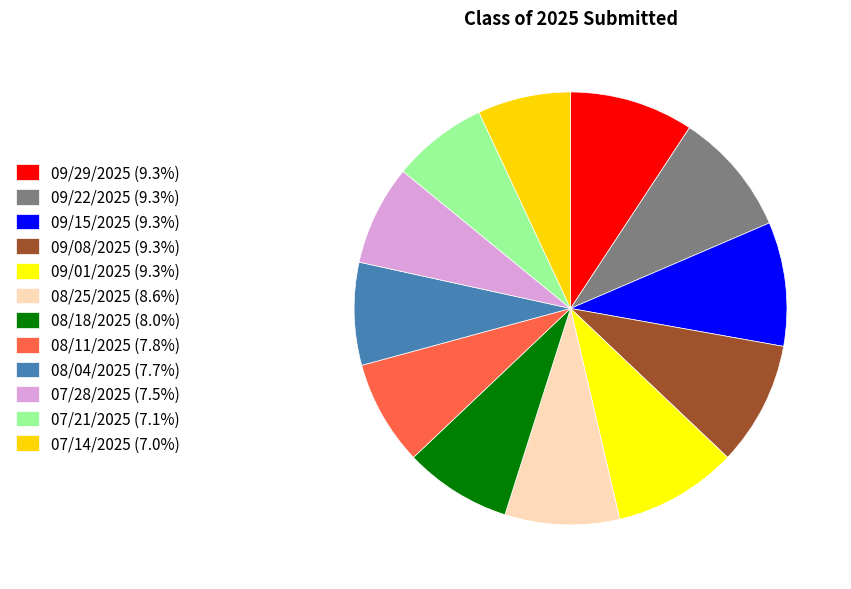

What is the change in value from 09/22/2025 to 07/28/2025?

-10